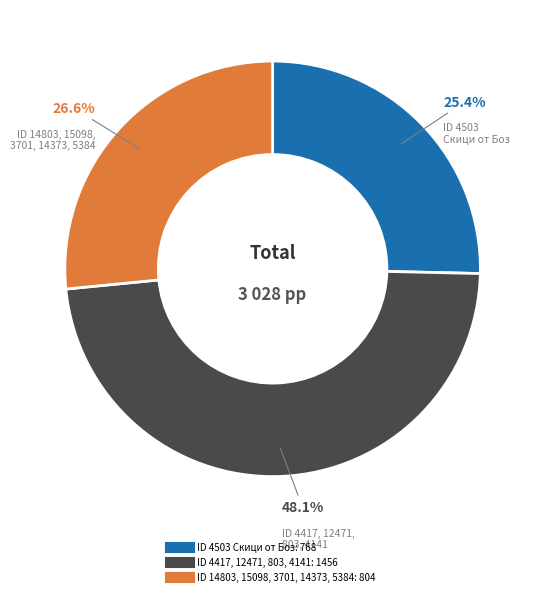

Is there a majority slice in this chart?

No